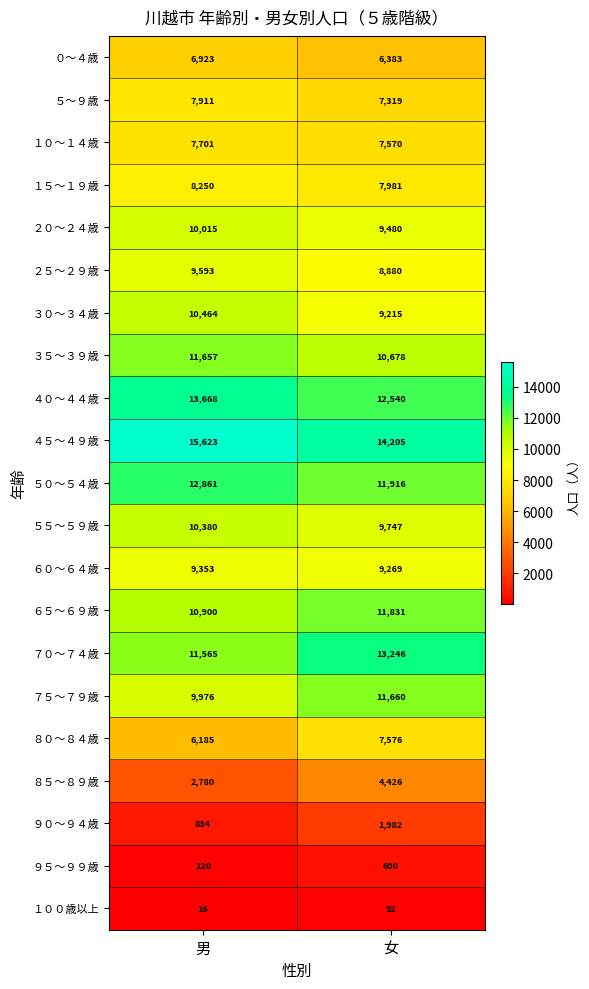

What is the average value of the ９５～９９歳 series?

360